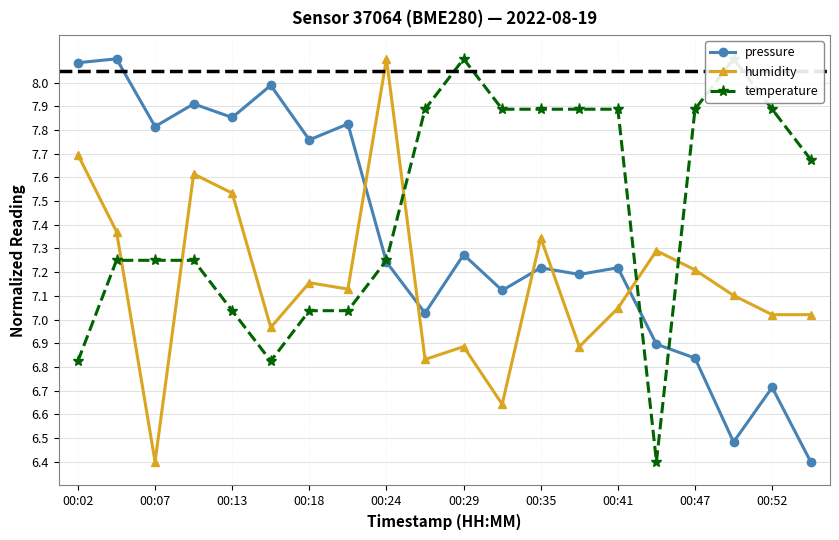

What is the difference between the maximum and minimum values in the pressure series?

1.7